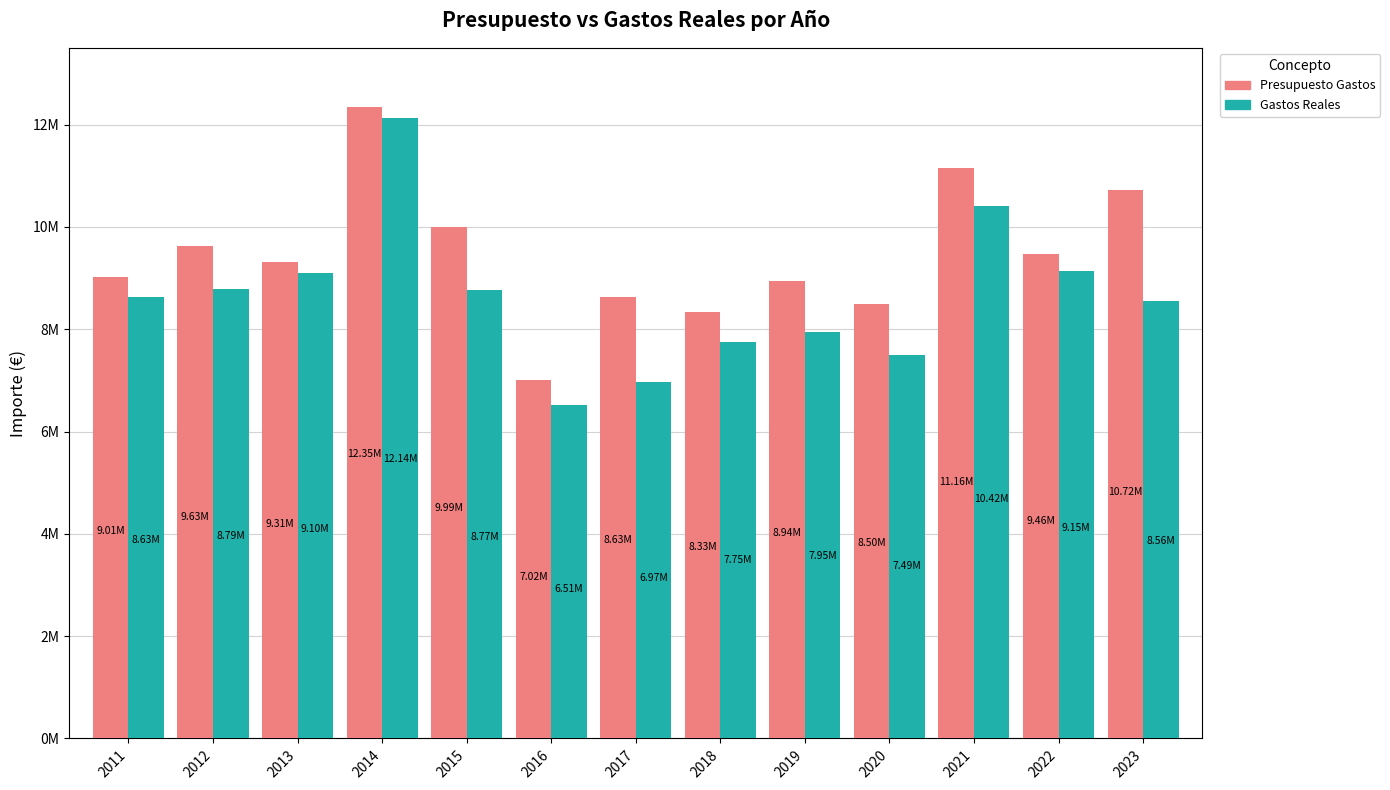

Does the chart contain stacked bars?

No